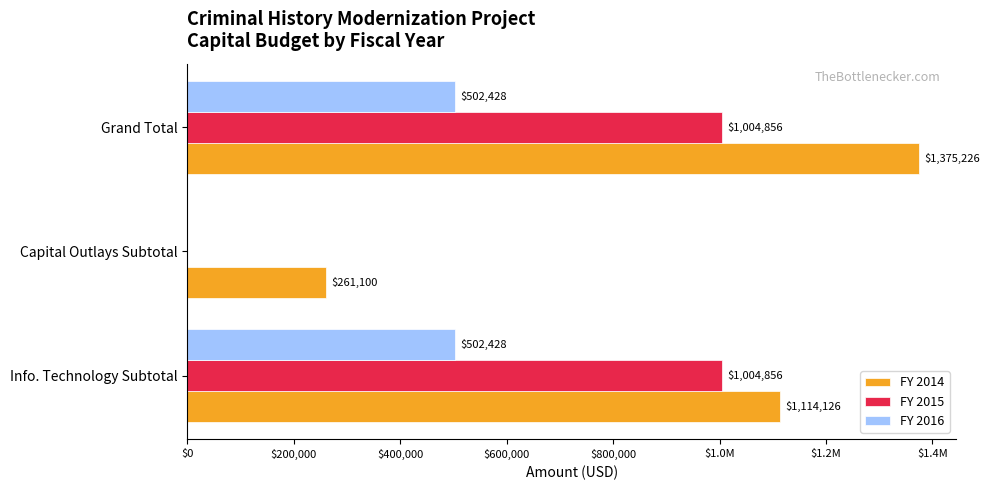

What are all the series names shown in the legend?

FY 2014, FY 2015, FY 2016